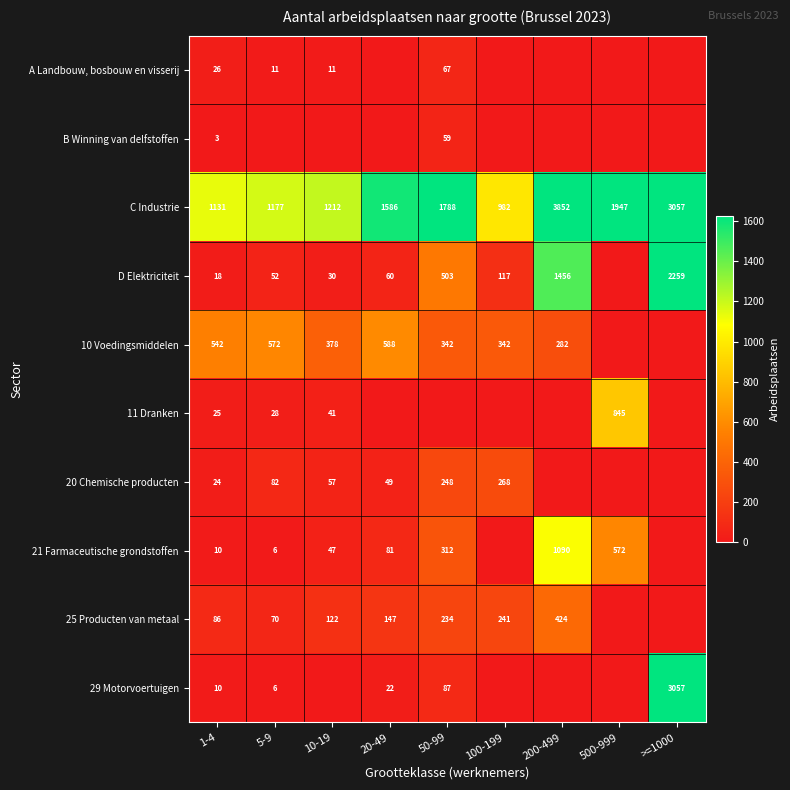

The 11 Dranken series shows 28 at 5-9. True or false?

True